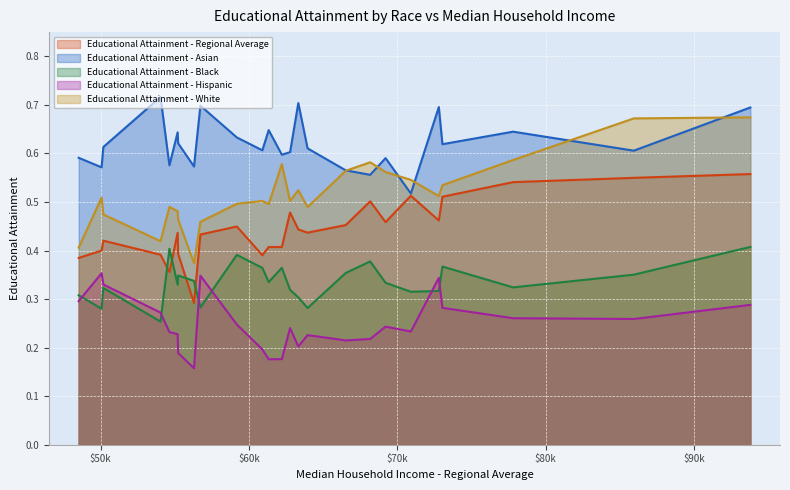

List the series in order of their peak value, highest first.

Educational Attainment - Asian, Educational Attainment - White, Educational Attainment - Regional Average, Educational Attainment - Black, Educational Attainment - Hispanic